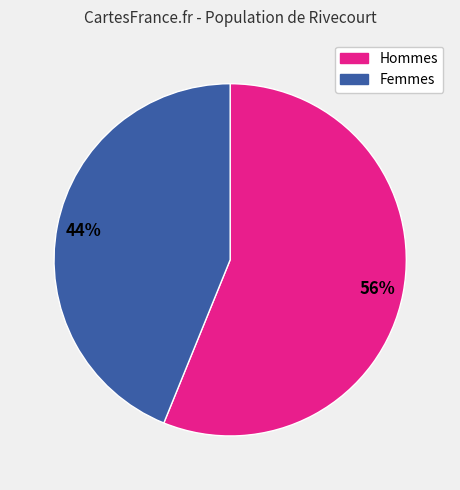

To the nearest percent, what is the difference between the largest and smallest slice percentages?

12%